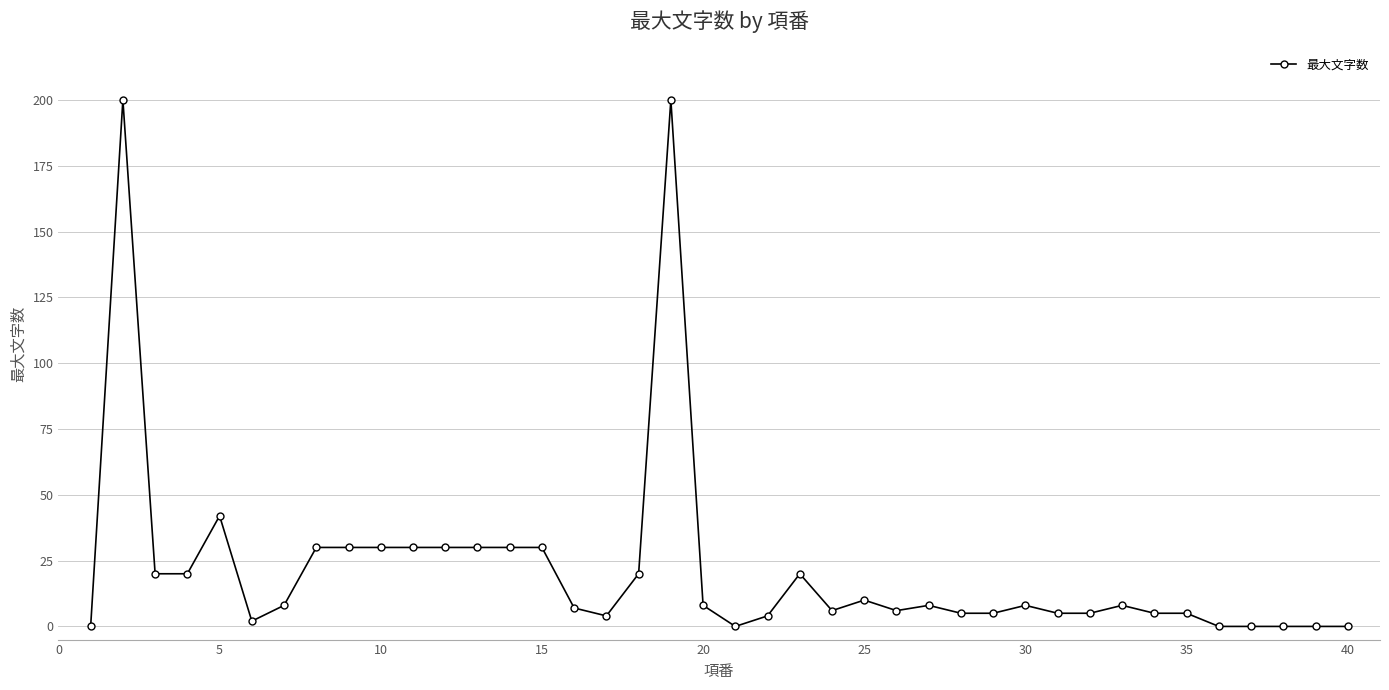

What is the difference between the maximum and minimum values?

200